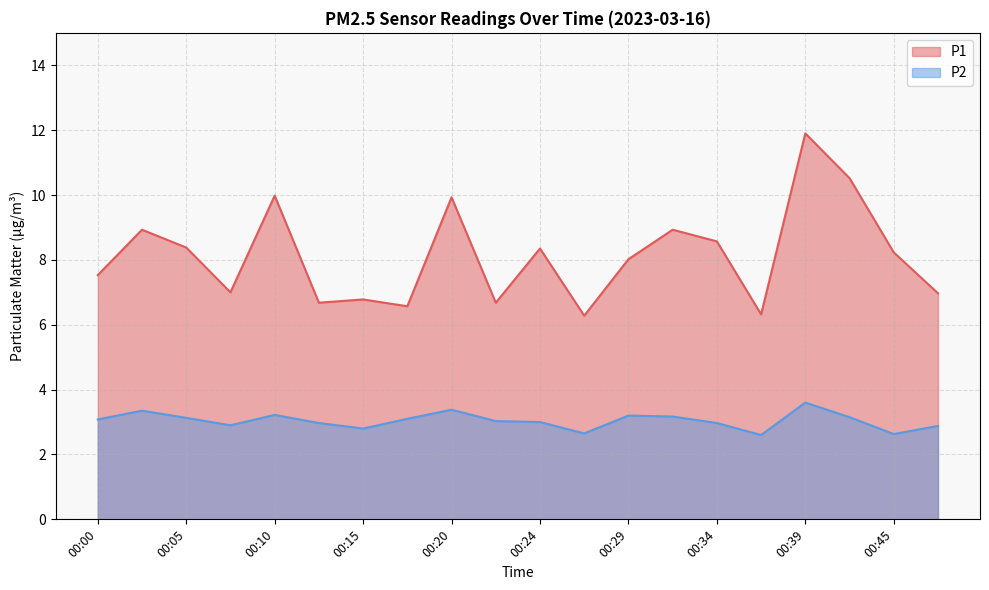

In P1, how many points are lower than both neighbors (excluding endpoints)?

6